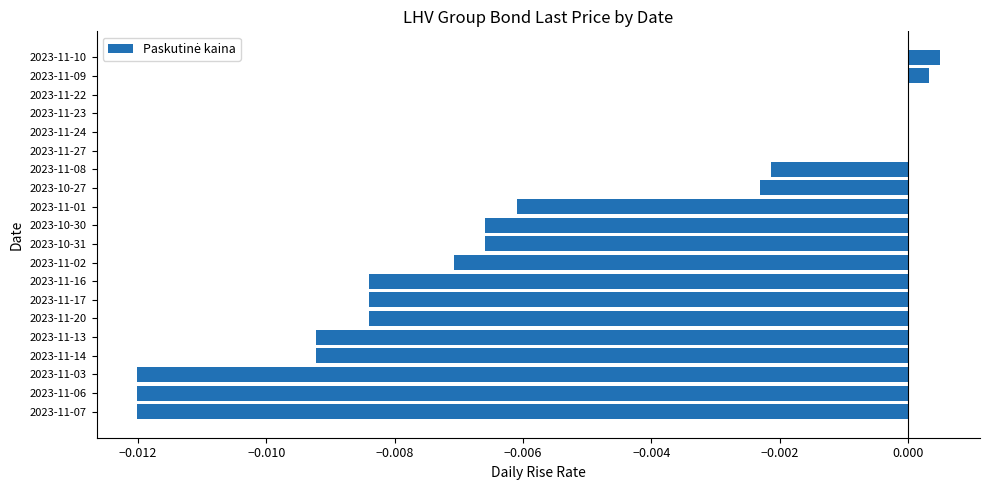

Which has a higher value, 2023-11-08 or 2023-11-07?

2023-11-08